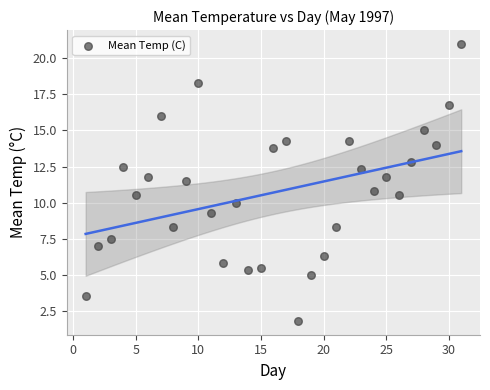

What is the range of X values (max minus min)?

30.0